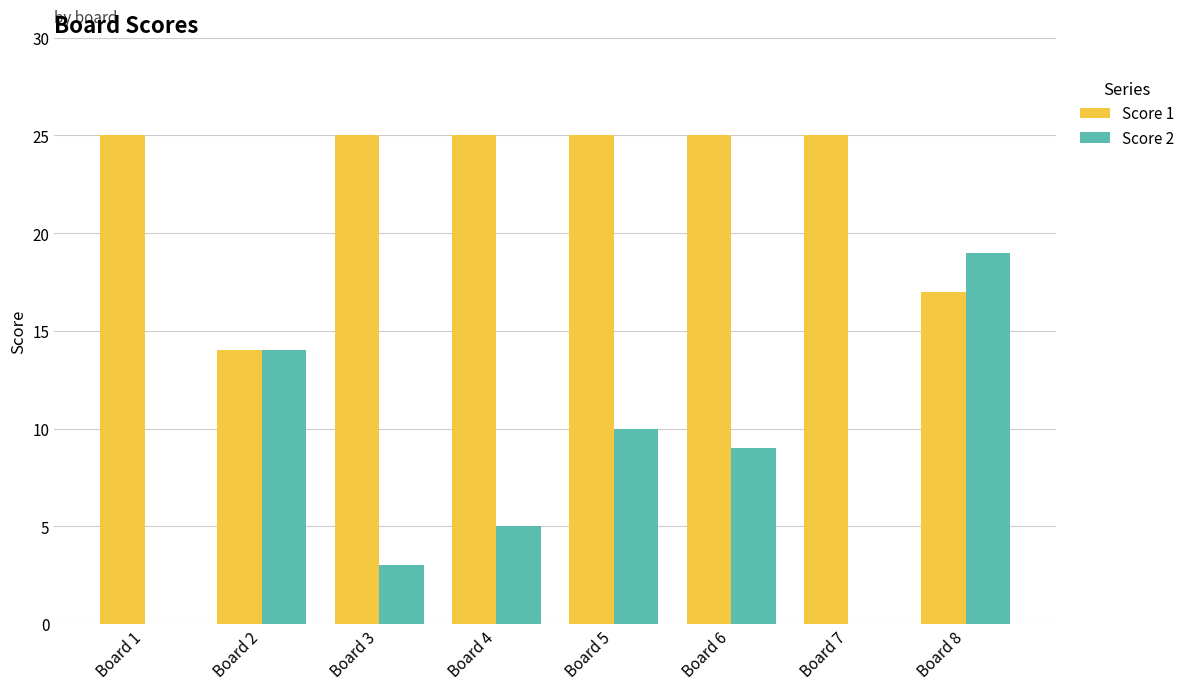

True or false: Score 1 has a value of 4 at Board 2.

False